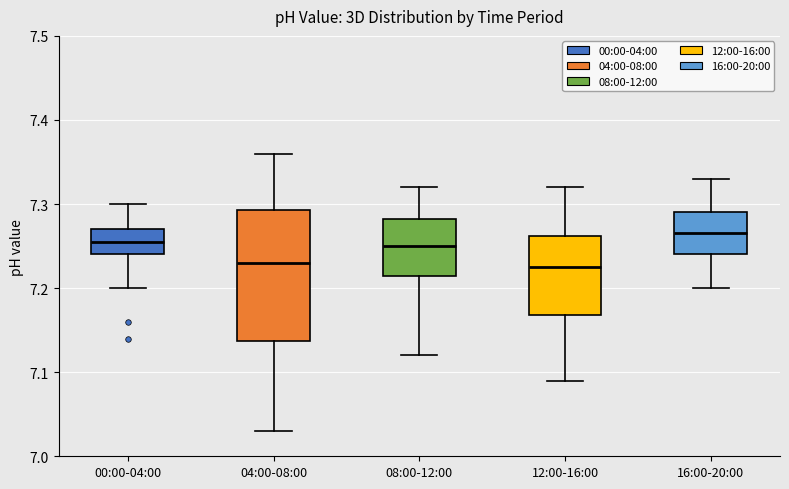

Where does the lower whisker of the box for 04:00-08:00 end on the y-axis? The values are not printed on the chart, so give them approximately, as read against the axis.

7.03